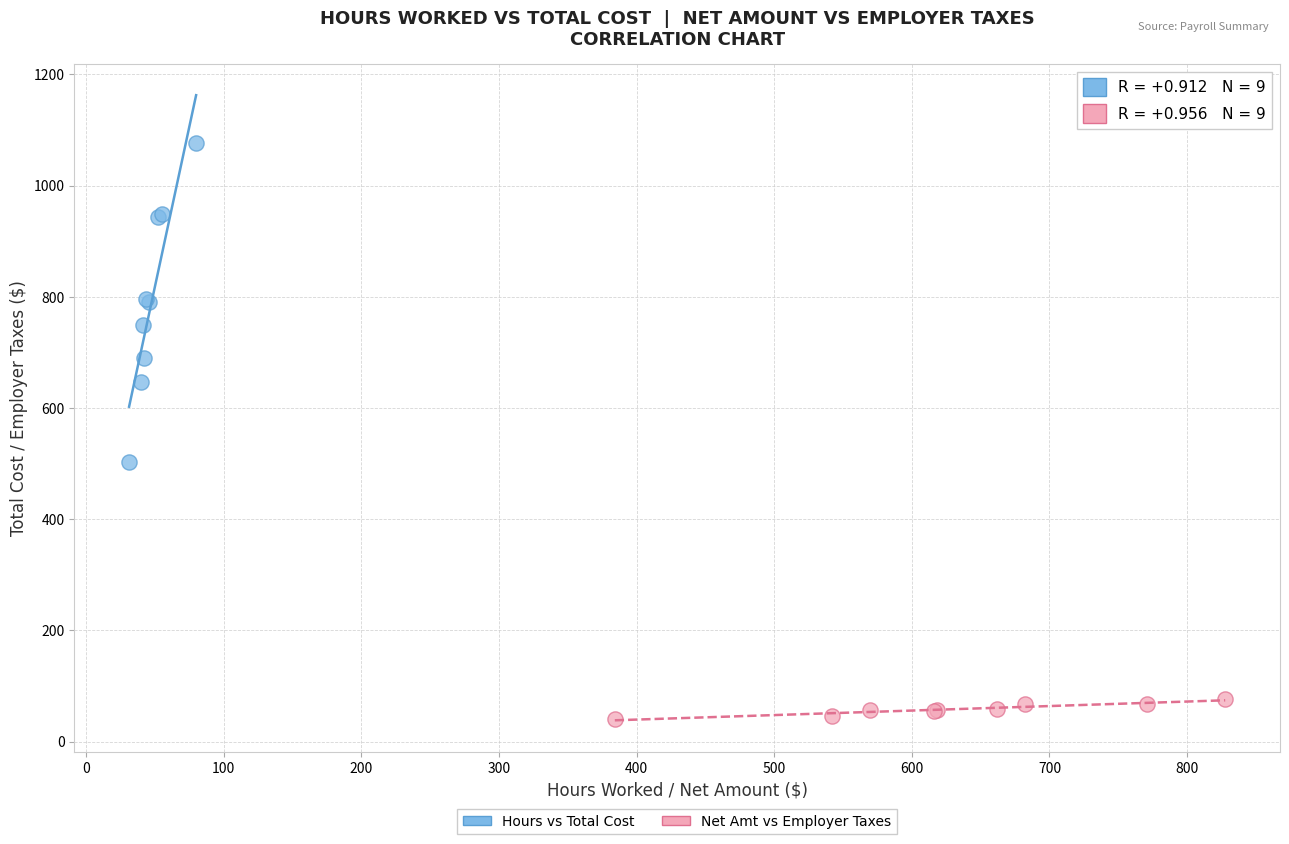

Which series has the largest Y range (max minus min)?

Hours vs Total Cost